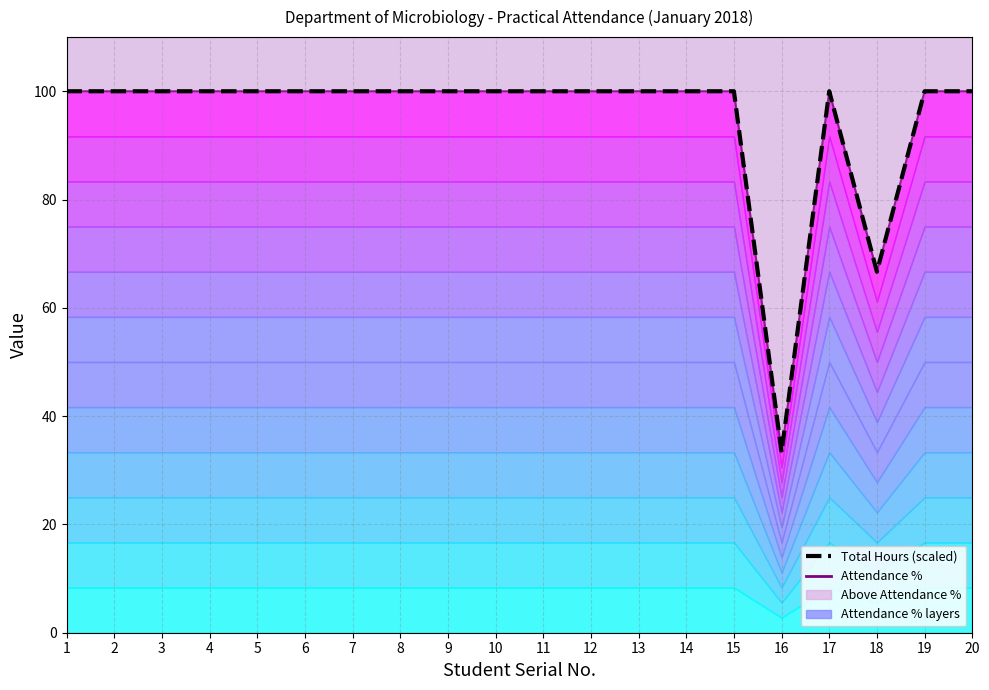

Which series has the largest total across all categories?

Total Hours (scaled)